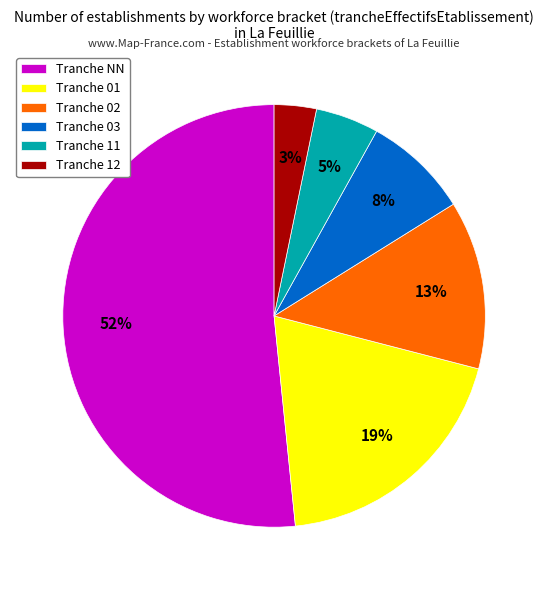

True or false: Tranche NN accounts for 43% of the total.

False